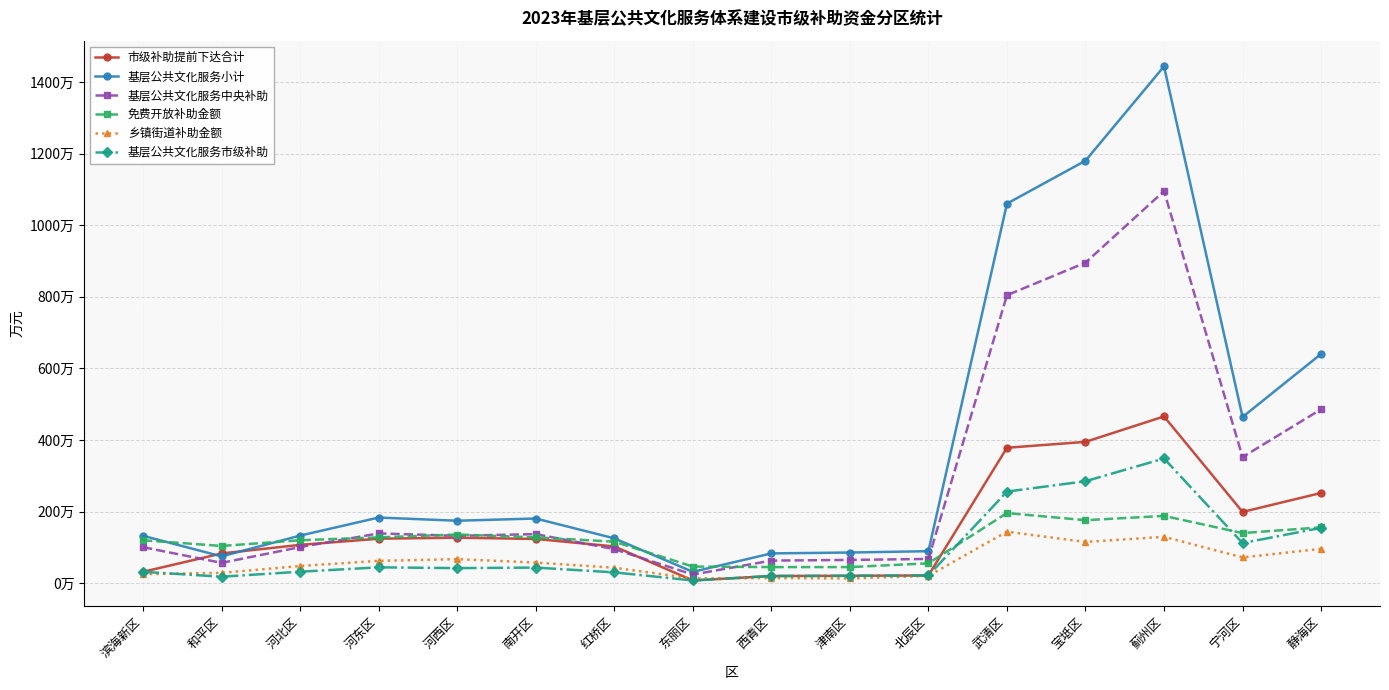

What is the label of the 13th point from the left?

宝坻区